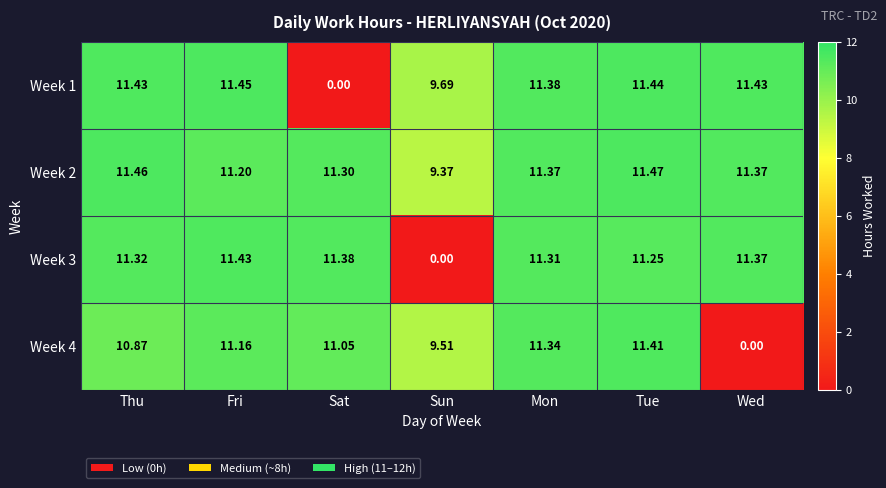

Which category has the lowest value in the Week 2 series?

Sun